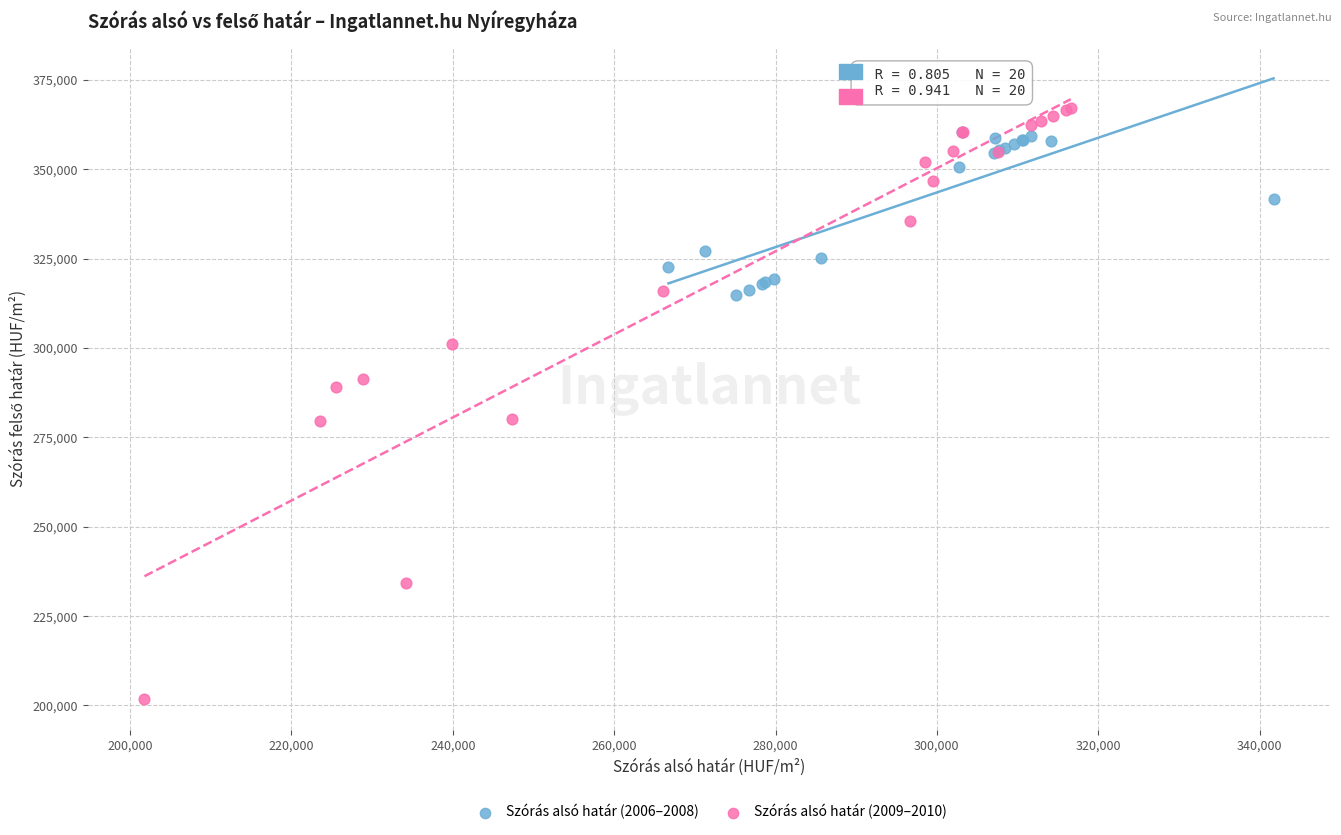

Which series contains the lowest Y value?

Szórás alsó határ (2009–2010)